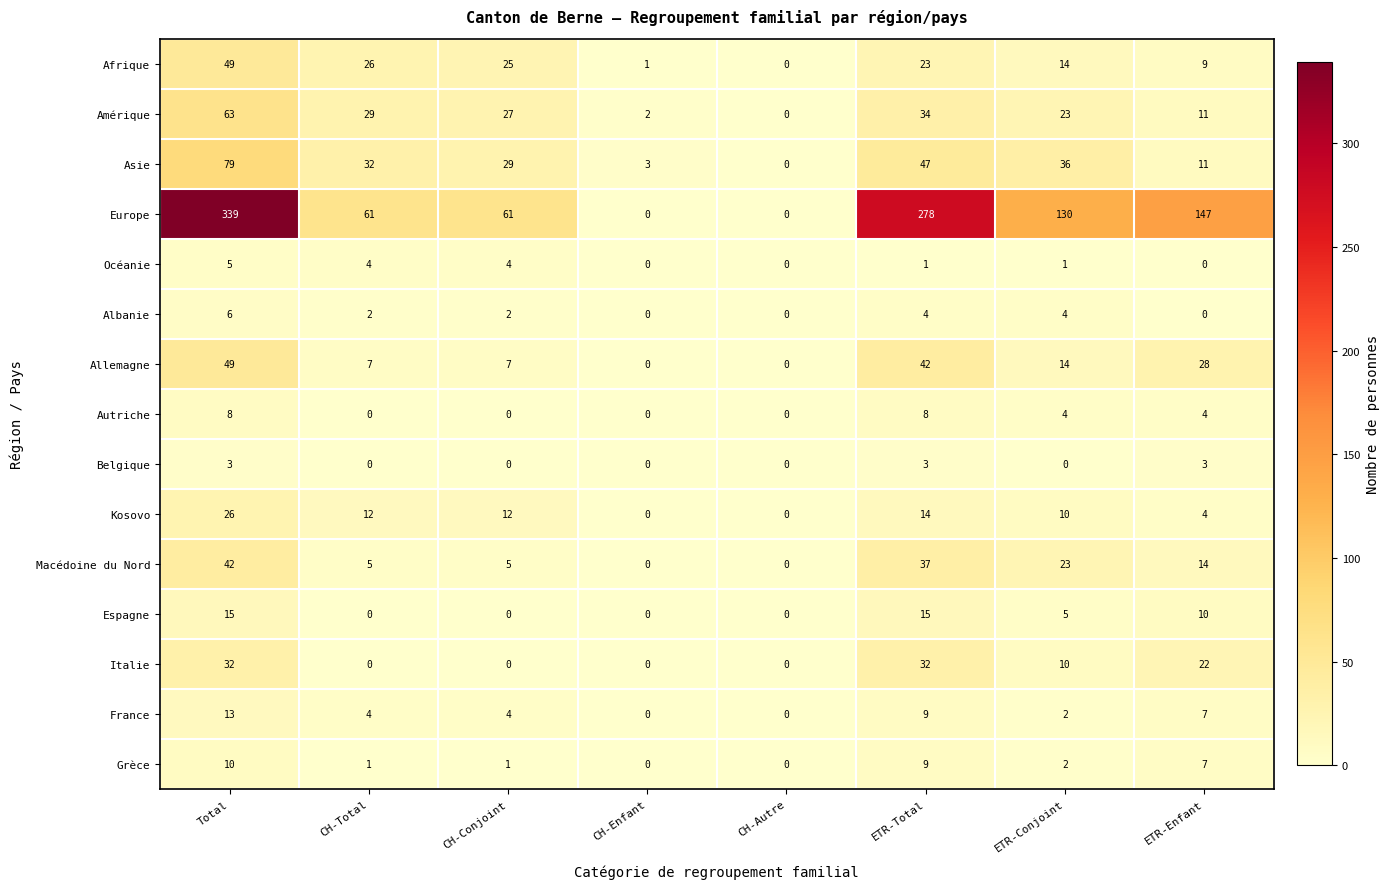

What is the average value of the Allemagne series?

18